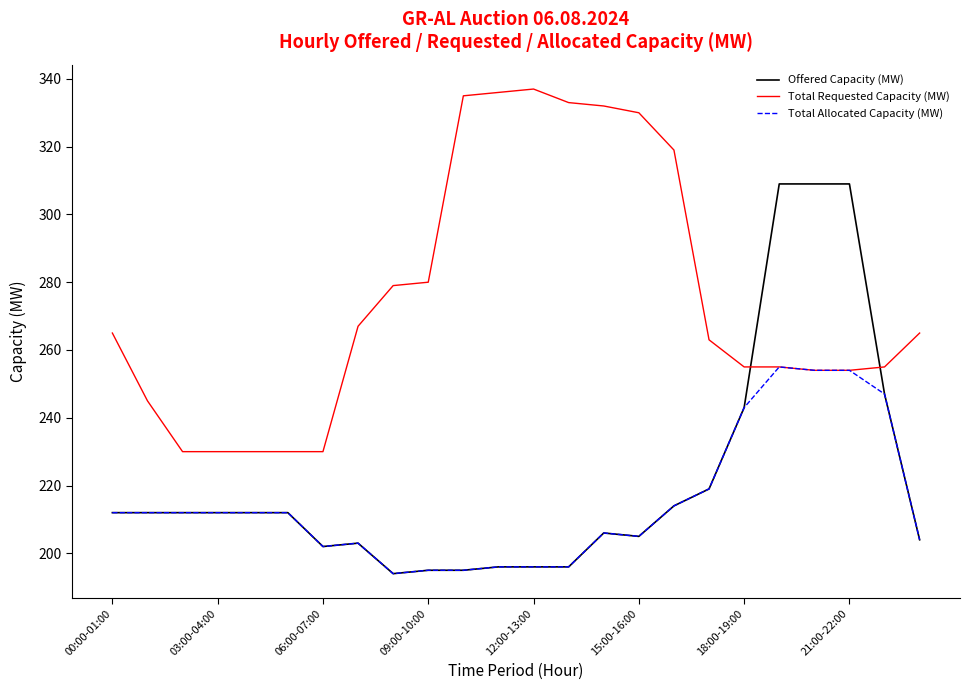

Which series ends up on top after the final intersection of Offered Capacity (MW) and Total Requested Capacity (MW)?

Total Requested Capacity (MW)